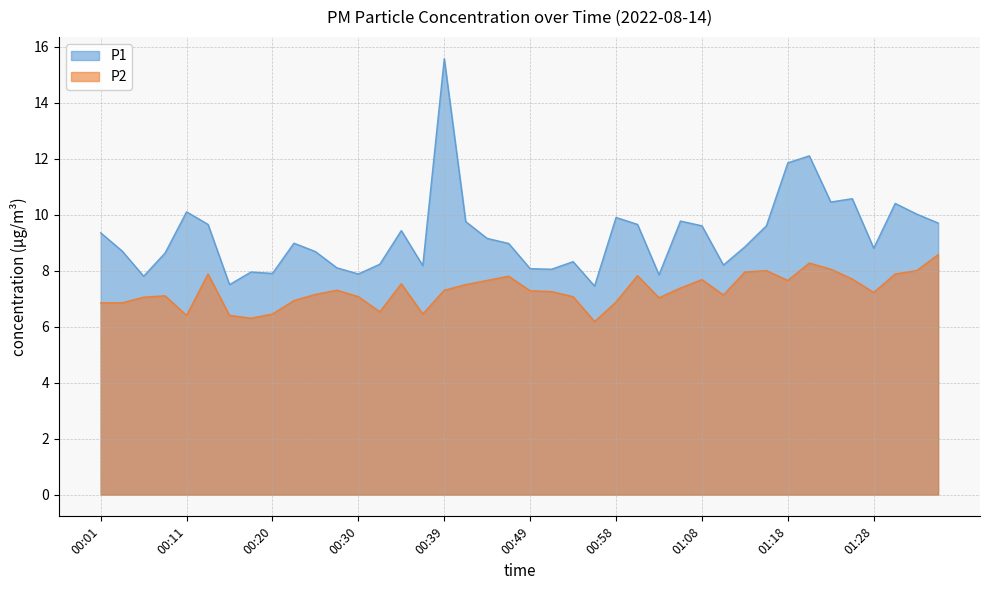

What is the approximate value of P2 at 00:37?

6.5